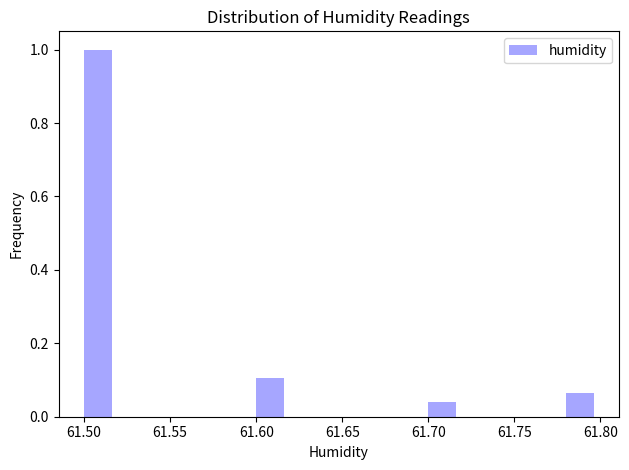

Reading left to right, transcribe this chart: for each bar, give the range it covers on the x-axis and its height. The values are not printed on the chart, so give them approximately, as read against the axis.

61.50 to 61.52: 1.00
61.52 to 61.54: 0
61.54 to 61.56: 0
61.56 to 61.58: 0
61.58 to 61.60: 0
61.60 to 61.62: 0.10
61.62 to 61.64: 0
61.64 to 61.66: 0
61.66 to 61.68: 0
61.68 to 61.70: 0
61.70 to 61.72: 0.04
61.72 to 61.74: 0
61.74 to 61.76: 0
61.76 to 61.78: 0
61.78 to 61.80: 0.06